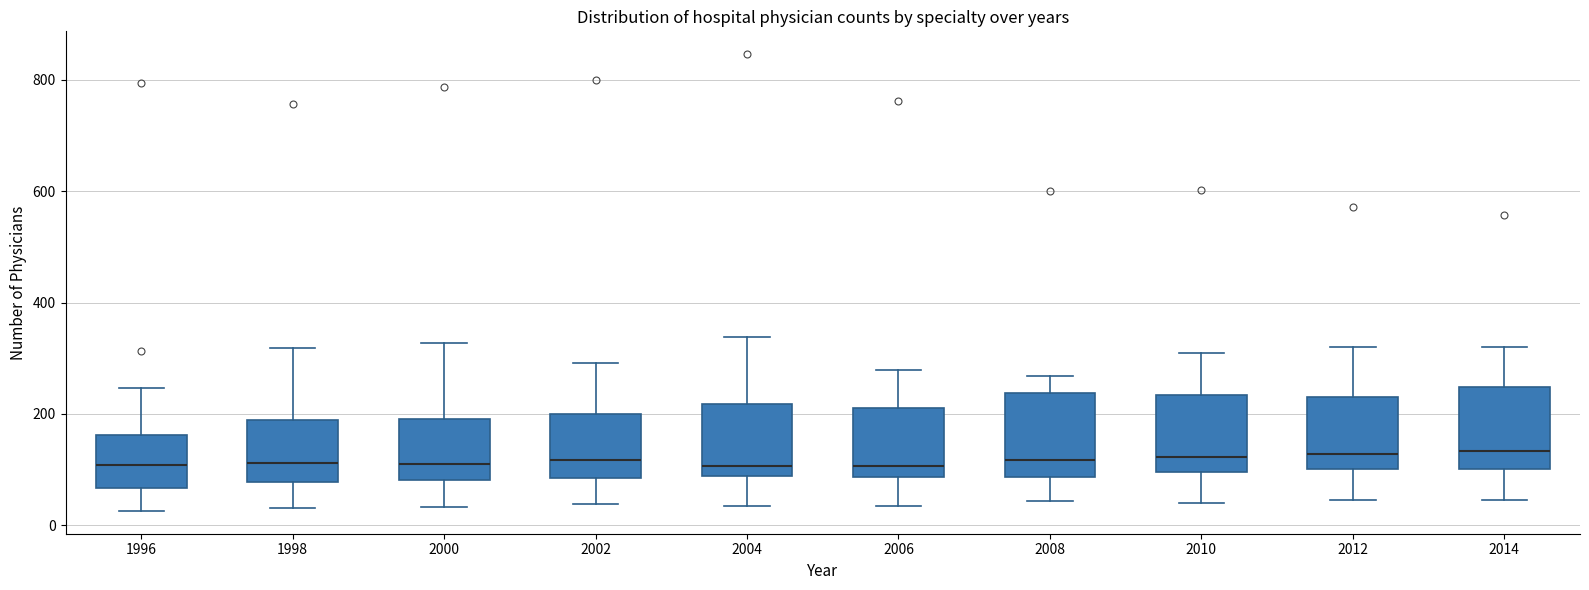

Reading left to right, read every box against the y-axis: the position of its median line, the range the box covers, and the ends of its whiskers. The values are not printed on the chart, so give them approximately, as read against the axis.

1996: median 100, box 60 to 160, whiskers 20 to 240
1998: median 120, box 80 to 180, whiskers 40 to 320
2000: median 100, box 80 to 200, whiskers 40 to 320
2002: median 120, box 80 to 200, whiskers 40 to 300
2004: median 100, box 80 to 220, whiskers 40 to 340
2006: median 100, box 80 to 220, whiskers 40 to 280
2008: median 120, box 80 to 240, whiskers 40 to 260
2010: median 120, box 100 to 240, whiskers 40 to 320
2012: median 120, box 100 to 240, whiskers 40 to 320
2014: median 140, box 100 to 240, whiskers 40 to 320